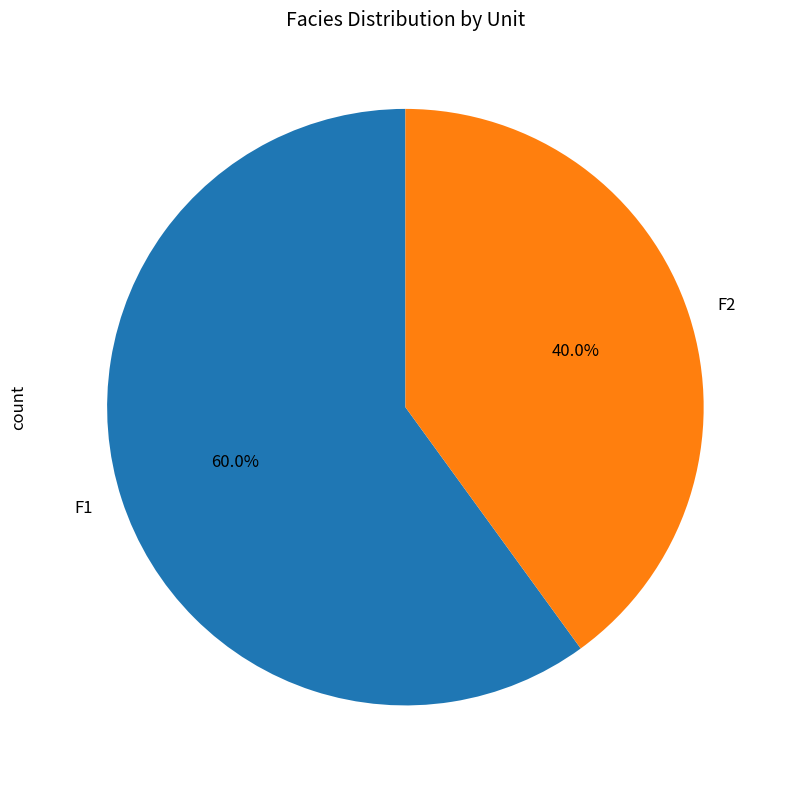

What is the smallest slice in the pie chart?

F2